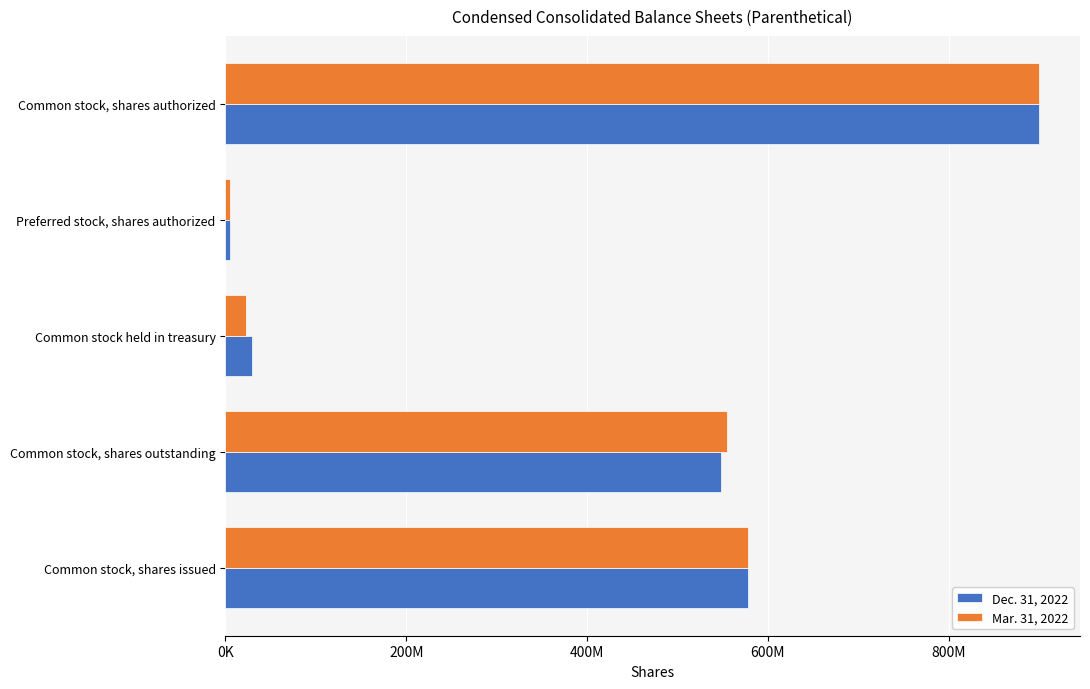

Reading left to right, transcribe all the data shown in this chart.

Dec. 31, 2022: 577805496	547792012	30013484	5000000	900000000
Mar. 31, 2022: 577805396	554500524	23304872	5000000	900000000